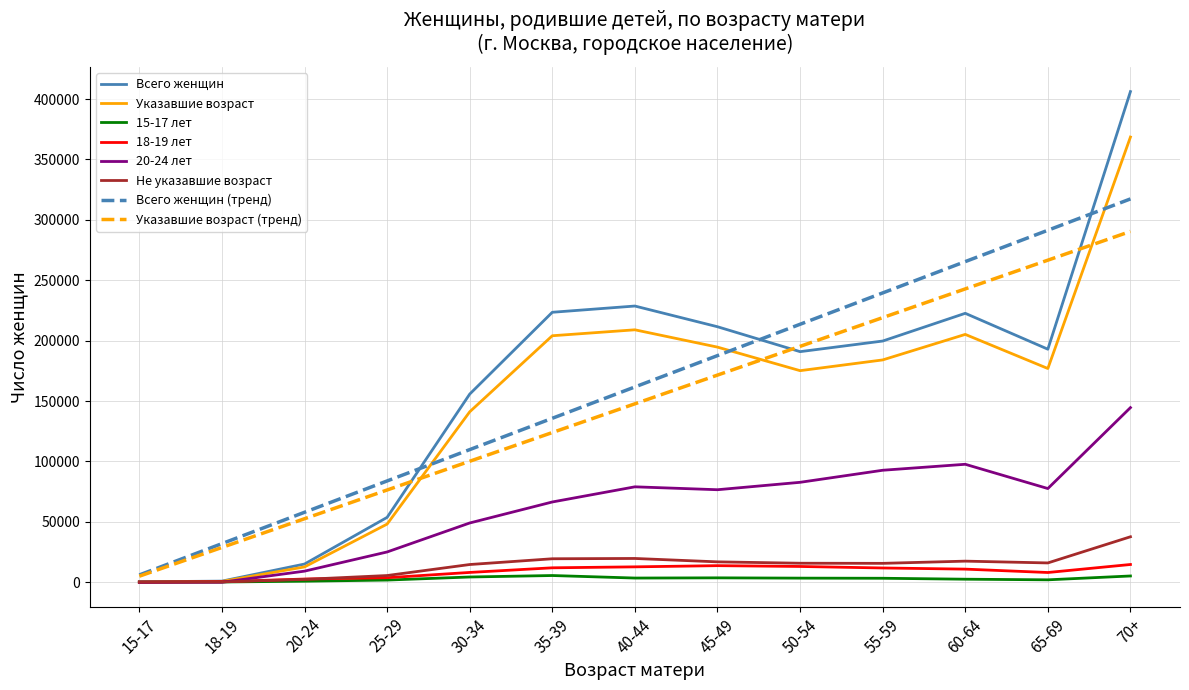

What is the difference between the Указавшие возраст values at 30-34 and 15-17?

140981.0